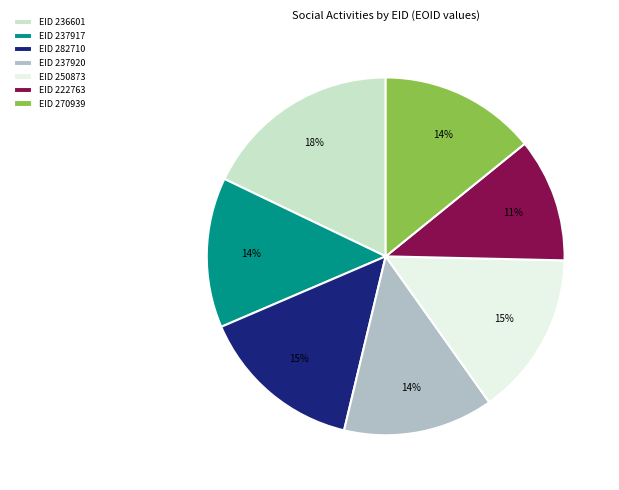

To the nearest percent, what percentage of the pie is EID 250873?

15%